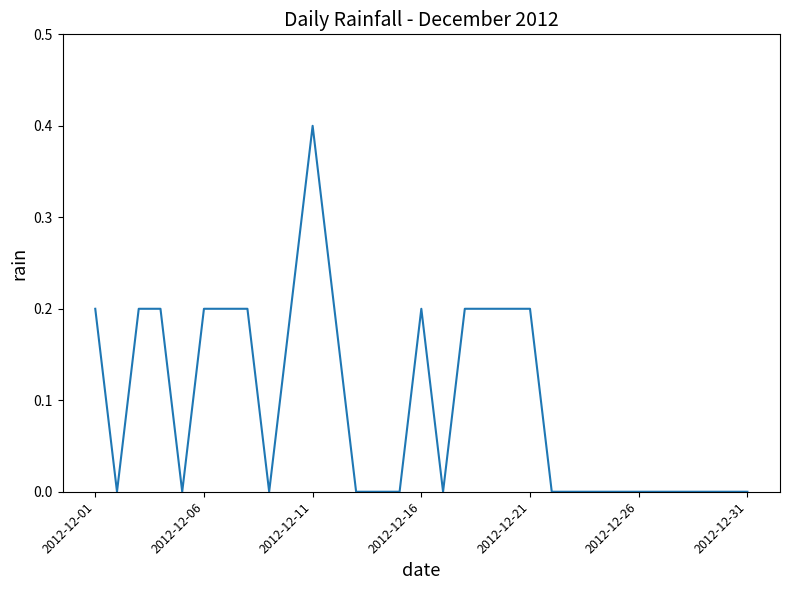

What is the difference between the maximum and minimum values?

0.4